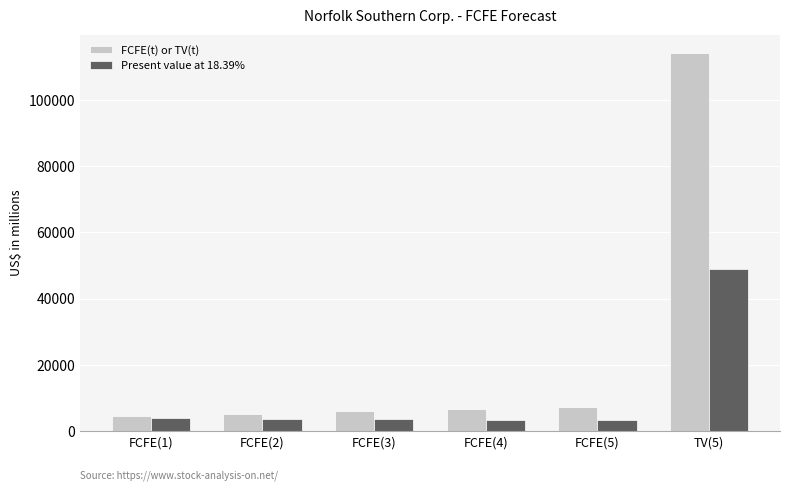

Between FCFE(2) and TV(5), which series saw the biggest shift?

FCFE(t) or TV(t)